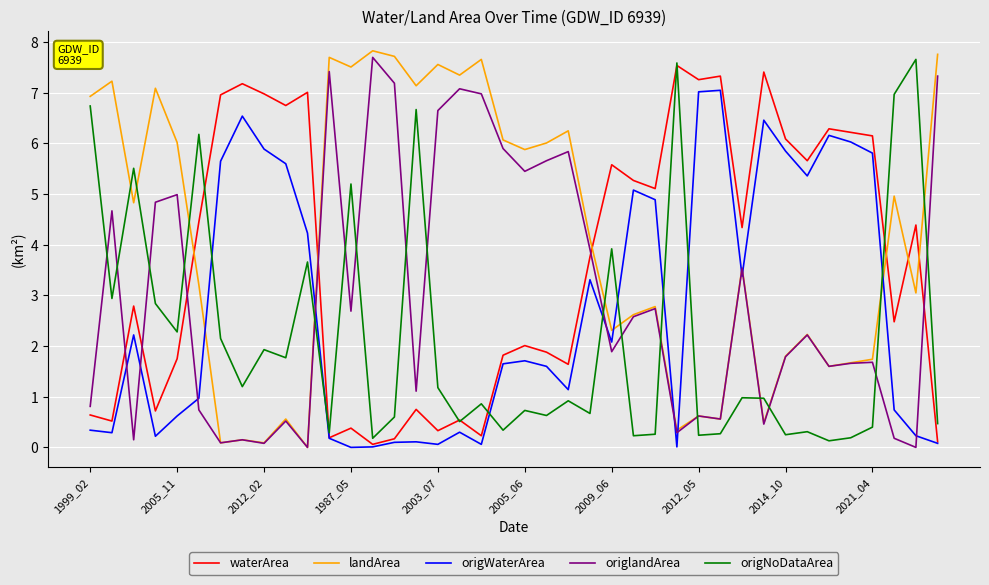

True or false: landArea and origWaterArea intersect in this chart.

True